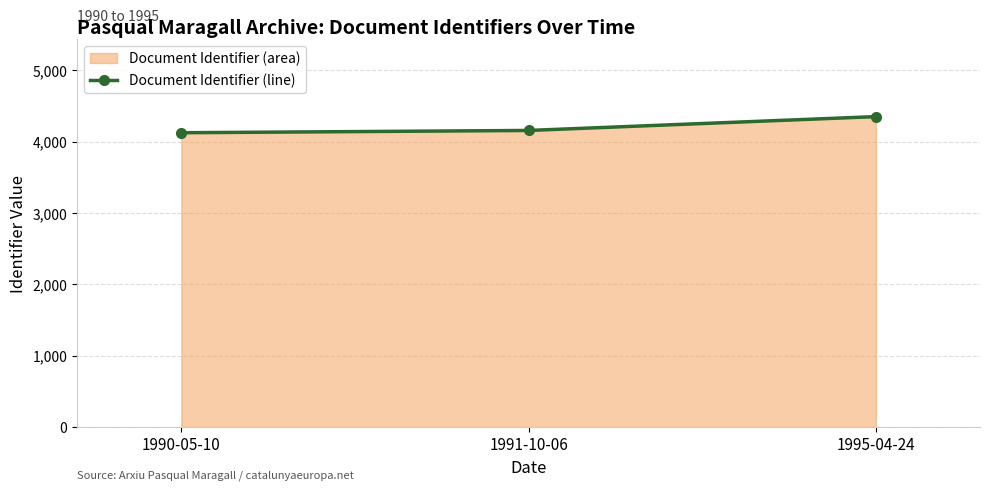

How many data points are less than 4158?

1